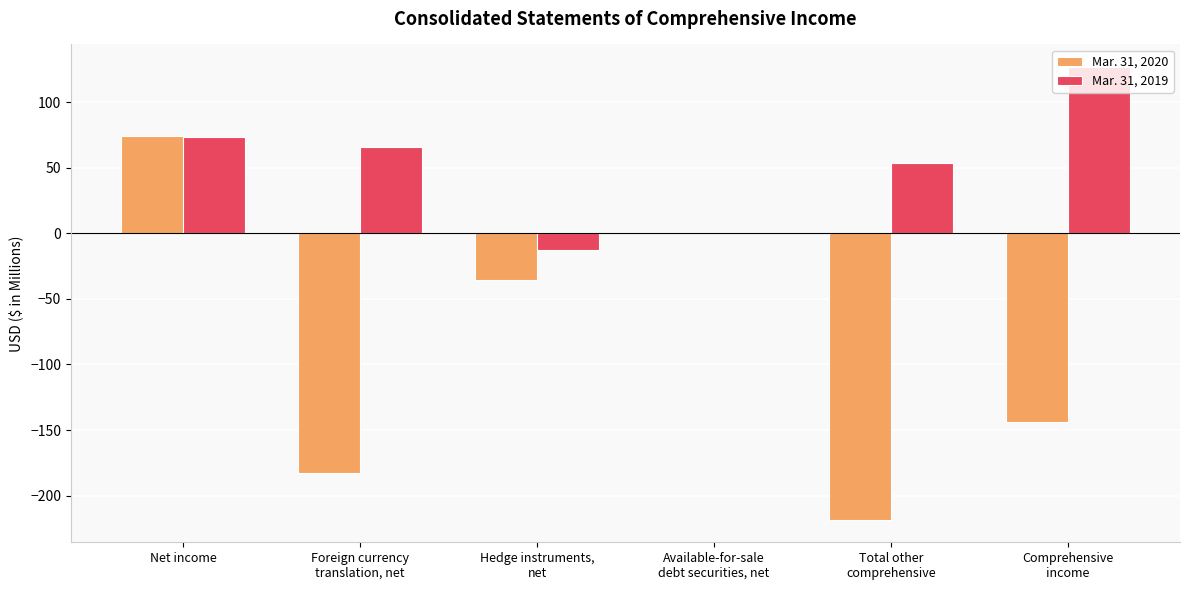

Between Hedge instruments,
net and Comprehensive
income, which series saw the biggest shift?

Mar. 31, 2019